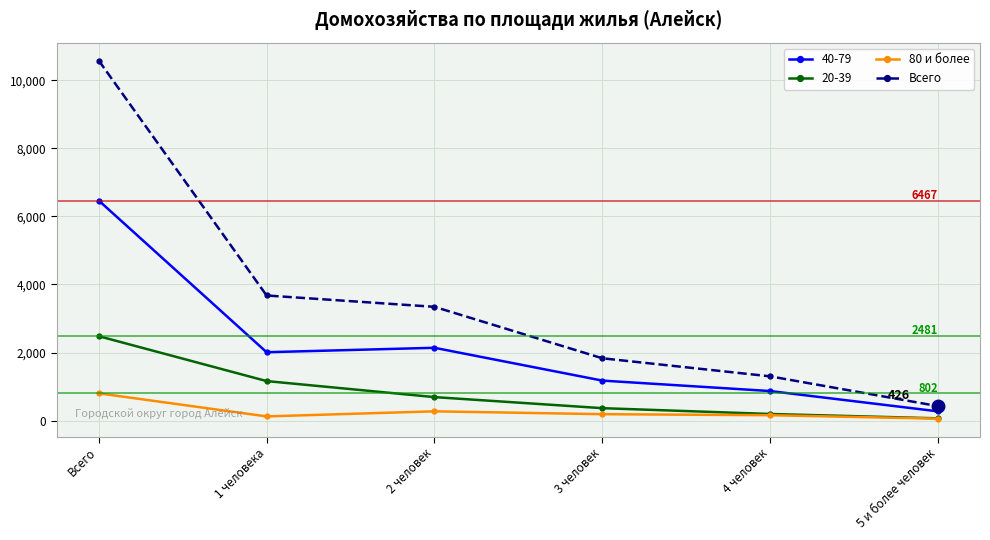

The 80 и более series shows 802 at Всего. True or false?

True